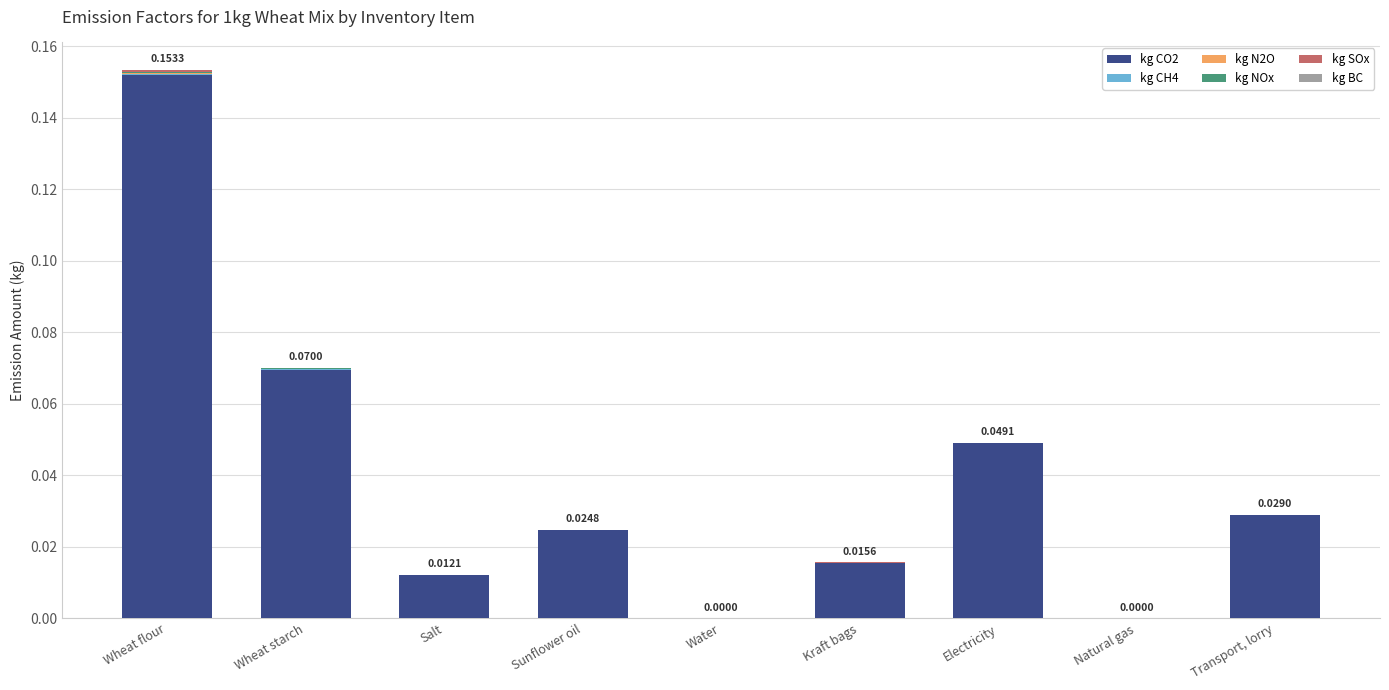

At which category is the sum across all series the highest?

Wheat flour